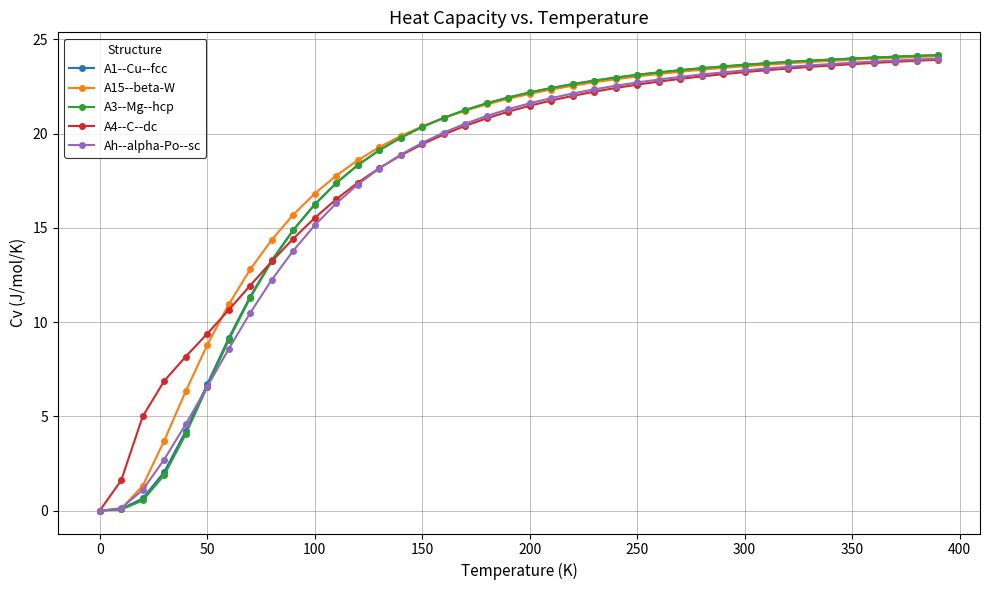

What is the maximum value shown in the chart?

24.2